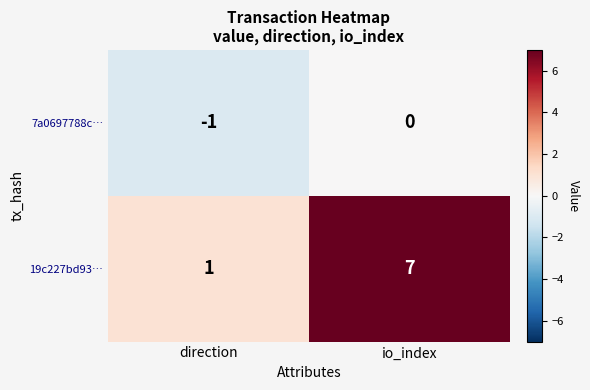

Reading left to right, list all the values displayed in this chart.

7a0697788c…: direction=-1	io_index=0
19c227bd93…: direction=1	io_index=7